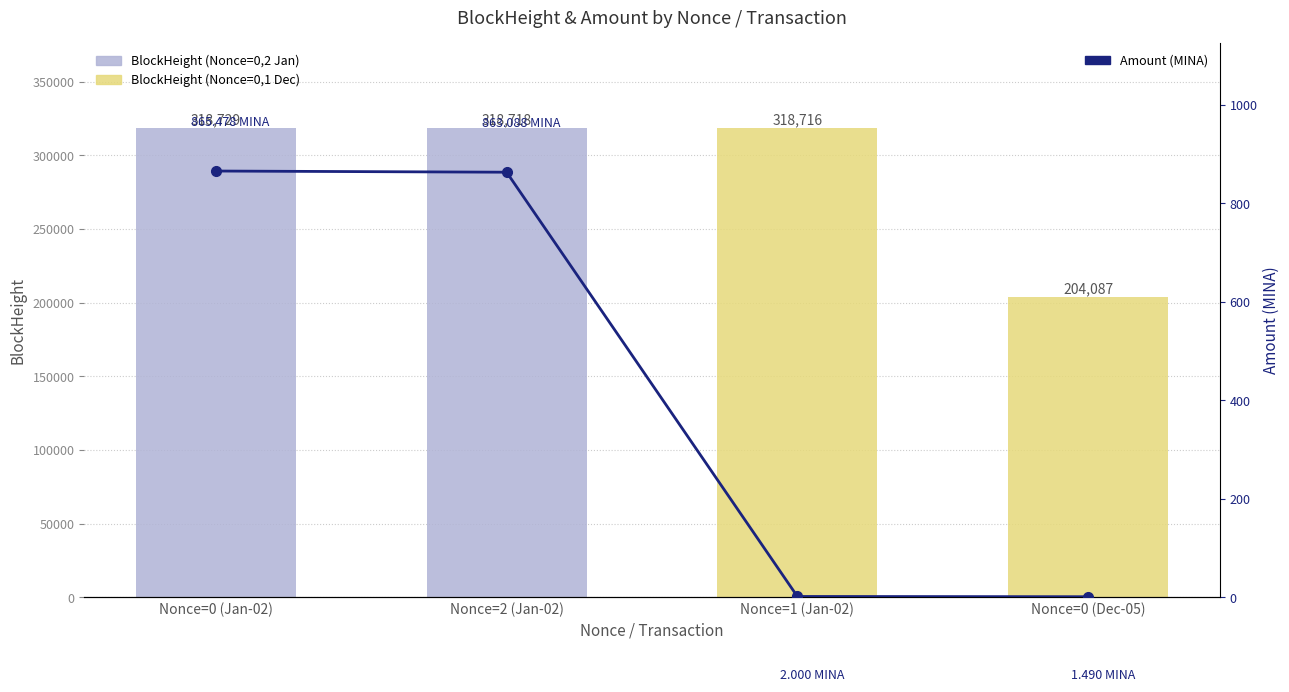

What is the change in value from Nonce=2 (Jan-02) to Nonce=1 (Jan-02)?

-861.1